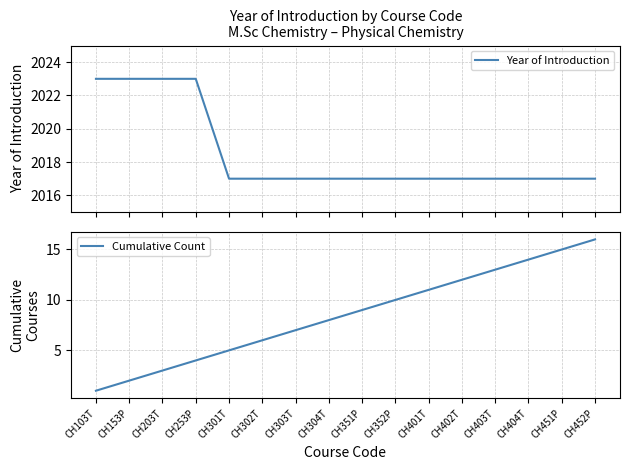

True or false: Year of Introduction has more than 0 interior local peaks.

False